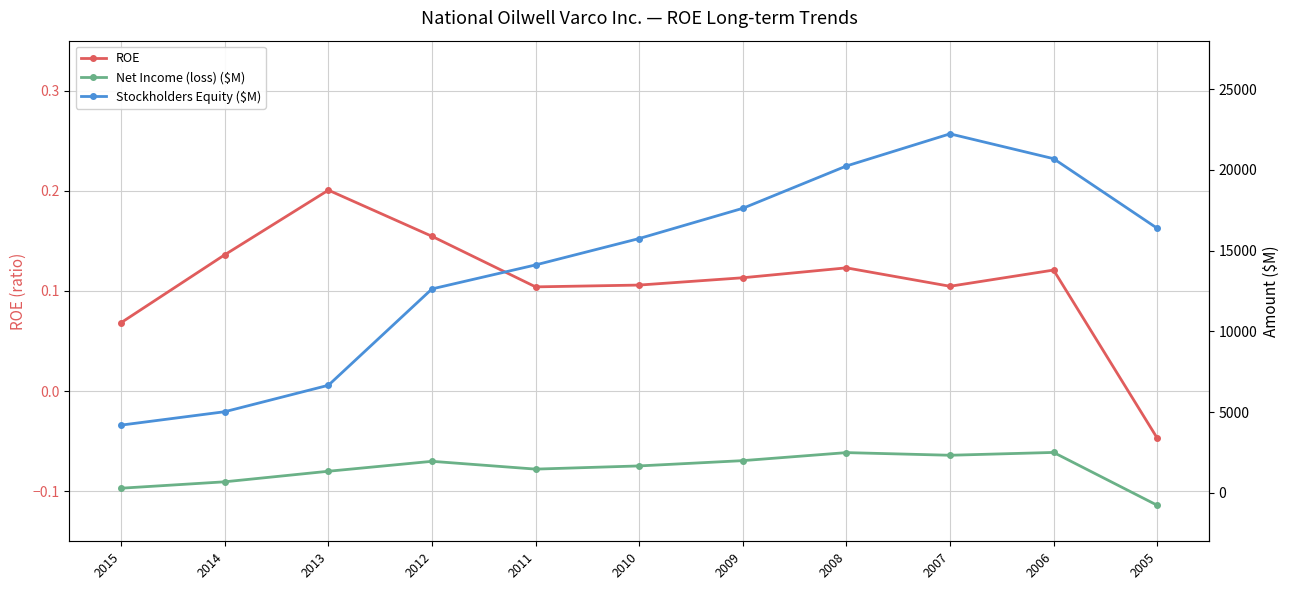

The ROE series shows 0.1 at 2014. True or false?

False